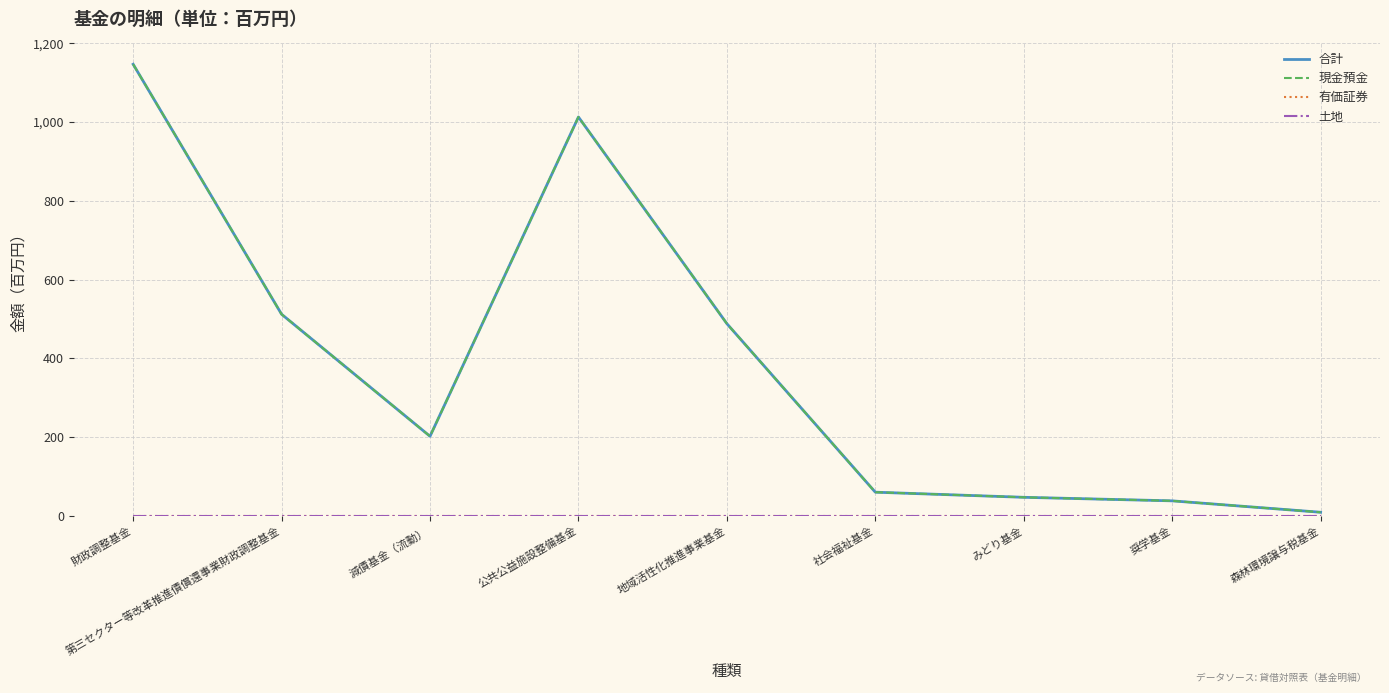

Does the chart have visible grid lines?

Yes